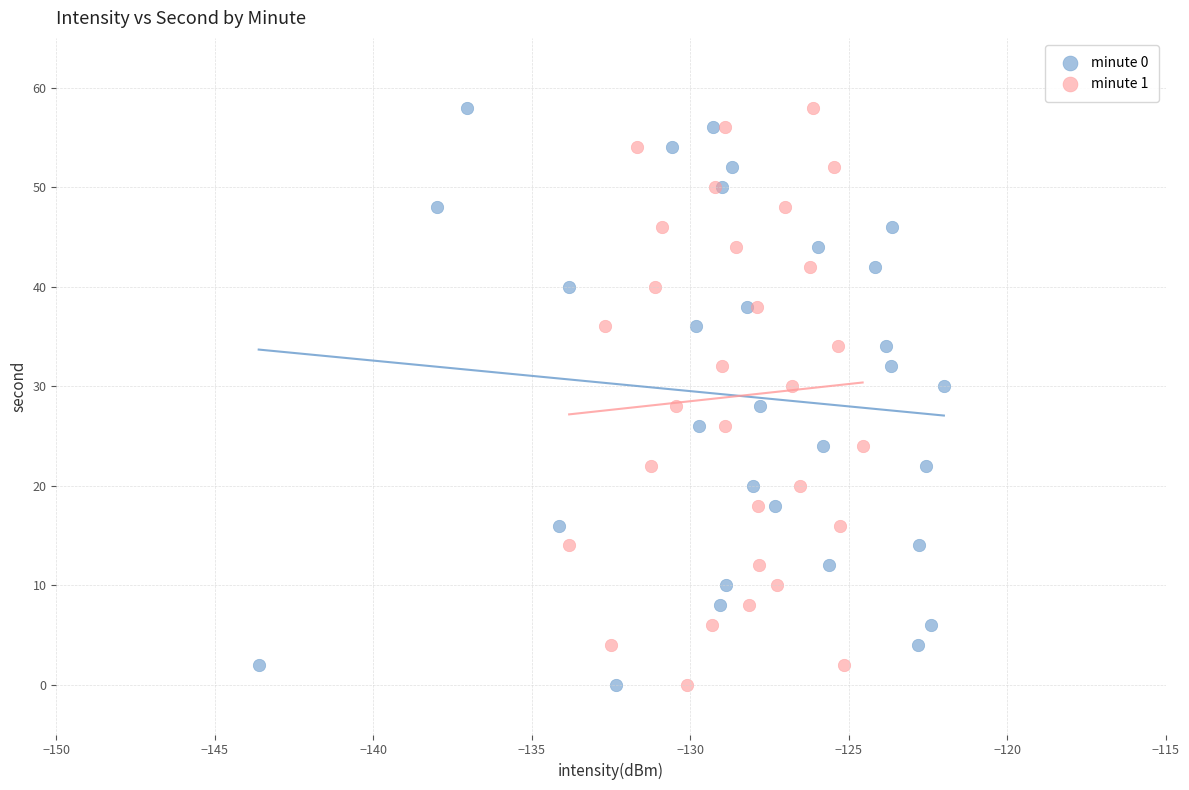

What are all the series names shown in the legend?

minute 0, minute 1